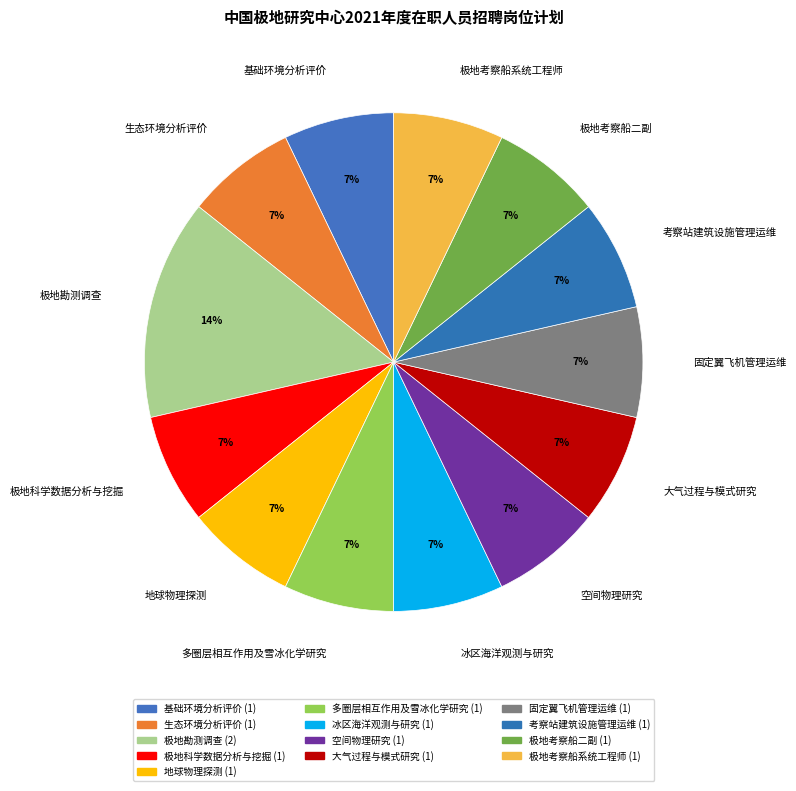

Does 大气过程与模式研究 account for over 50% of the chart?

No